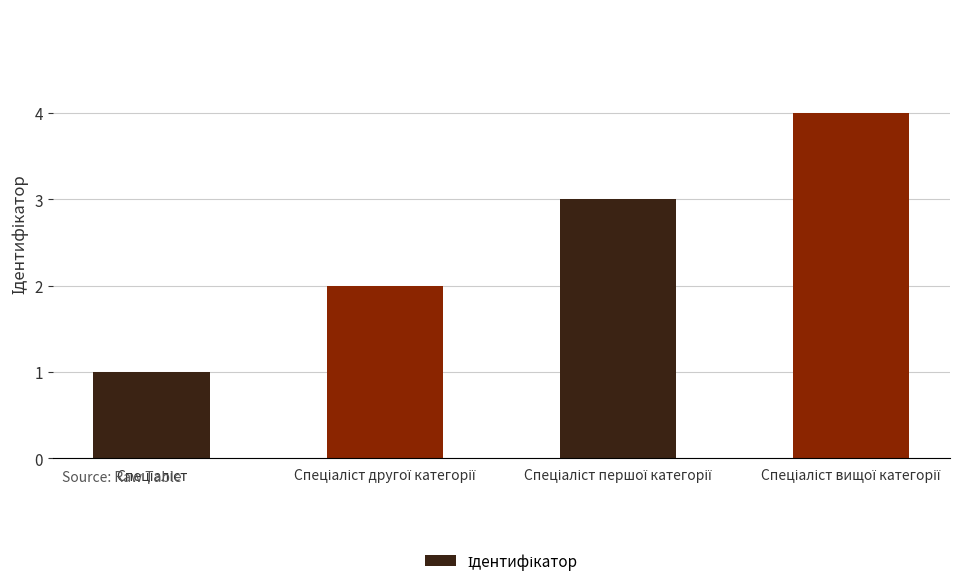

What is the greatest value displayed?

4